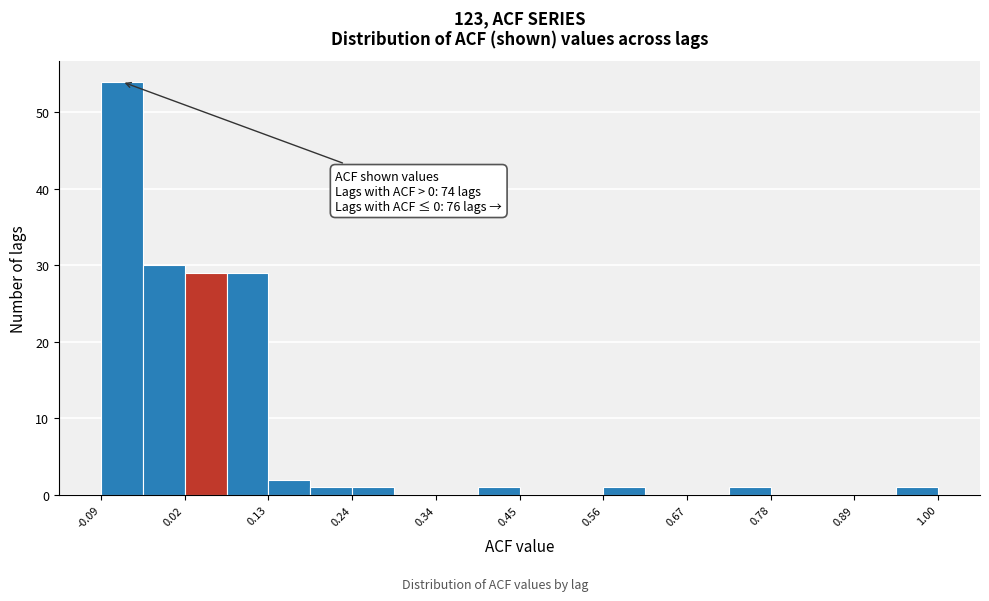

Around what value on the x-axis is the tallest bar? Give the approximate position of its centre, as read against the axis.

-0.06